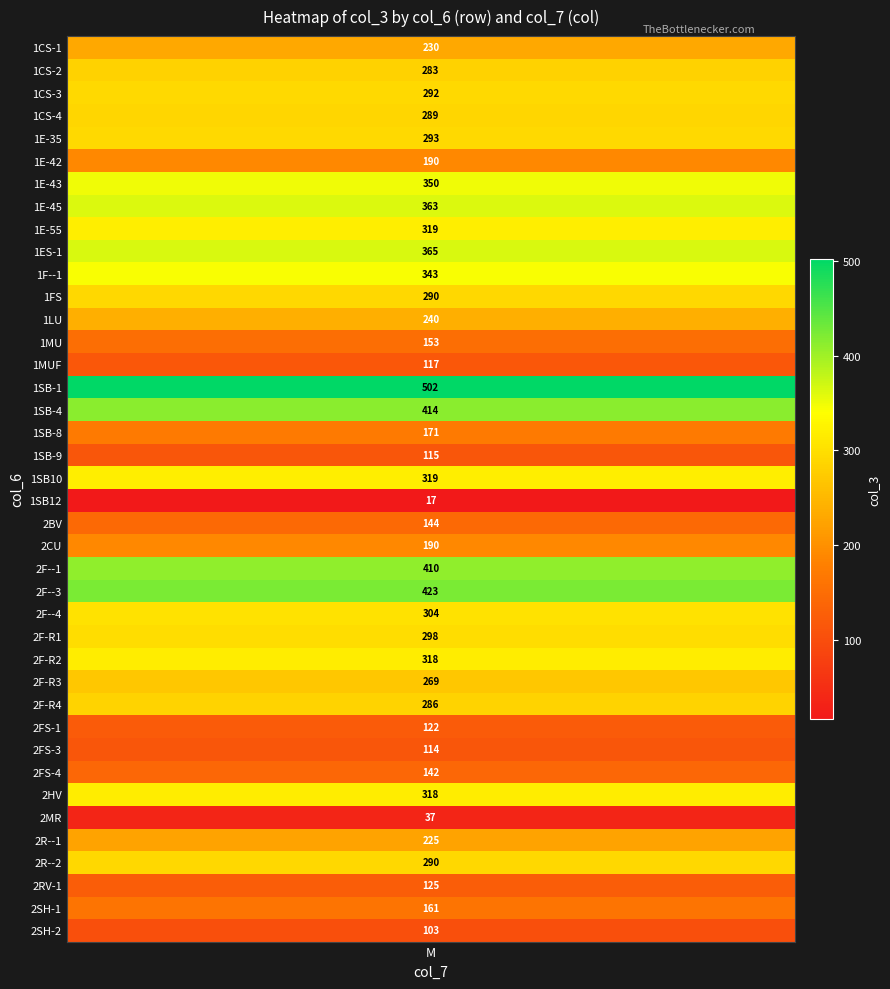

Rank the categories by value from highest to lowest.

15, 24, 16, 23, 9, 7, 6, 10, 8, 19, 27, 33, 25, 26, 4, 2, 11, 36, 3, 29, 1, 28, 12, 0, 35, 5, 22, 17, 38, 13, 21, 32, 37, 30, 14, 18, 31, 39, 34, 20